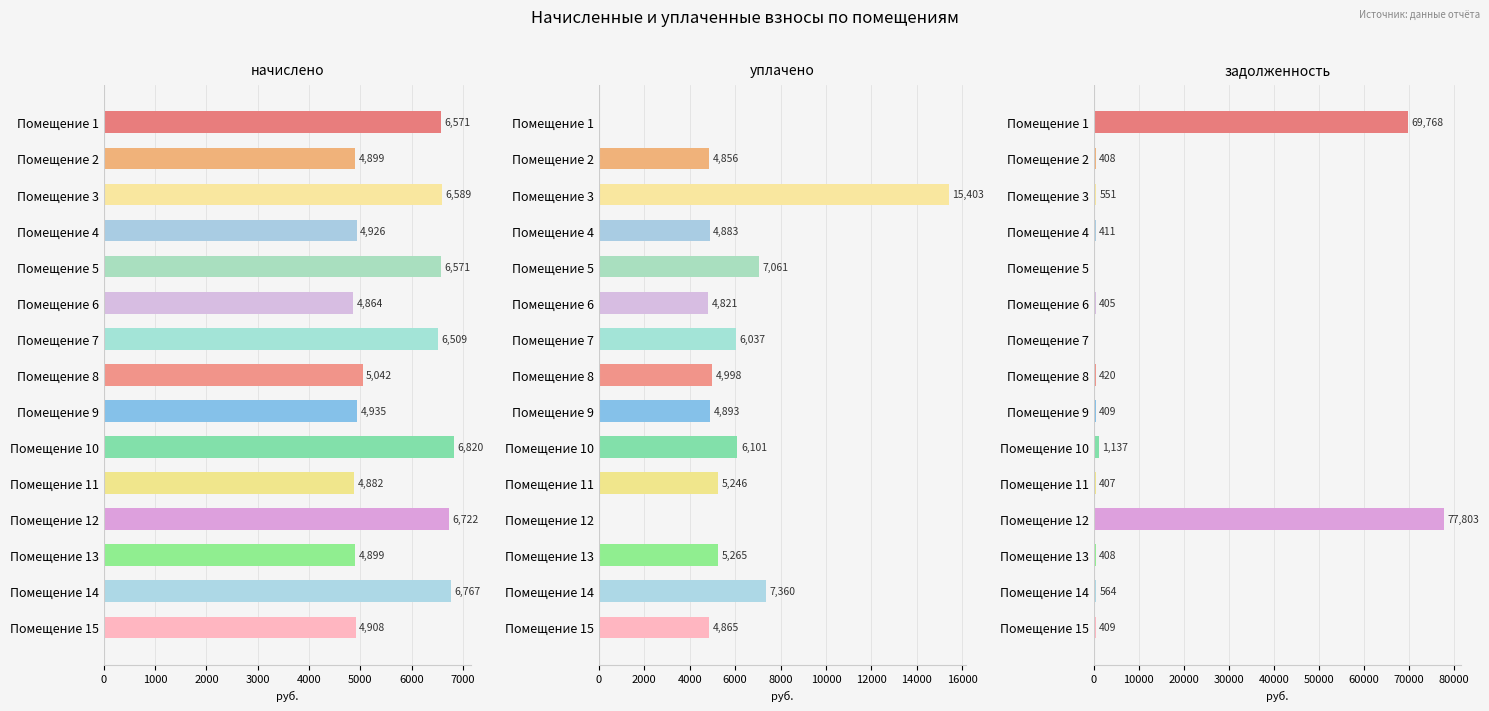

Reading left to right, what are all the values shown in this chart?

начислено: 6571.2	4899.5	6589.0	4926.1	6571.2	4864.0	6508.9	5041.8	4935.1	6820.2	4881.7	6722.4	4899.5	6766.8	4908.4
уплачено: 0.0	4856.5	15403.2	4882.9	7061.2	4821.2	6037.1	4997.6	4893.0	6101.2	5245.7	0.0	5264.8	7360.3	4865.1
задолженность: 69767.9	408.3	551.0	410.5	0.0	405.3	0.0	420.1	409.0	1136.7	406.8	77802.8	408.3	563.9	409.0